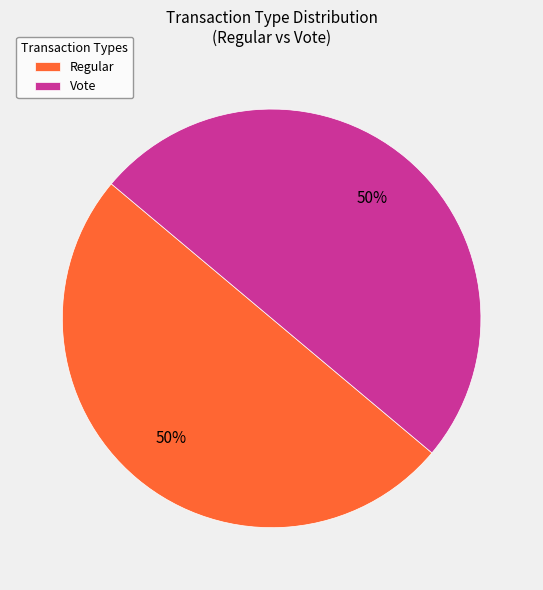

How many slices are in this pie chart?

2